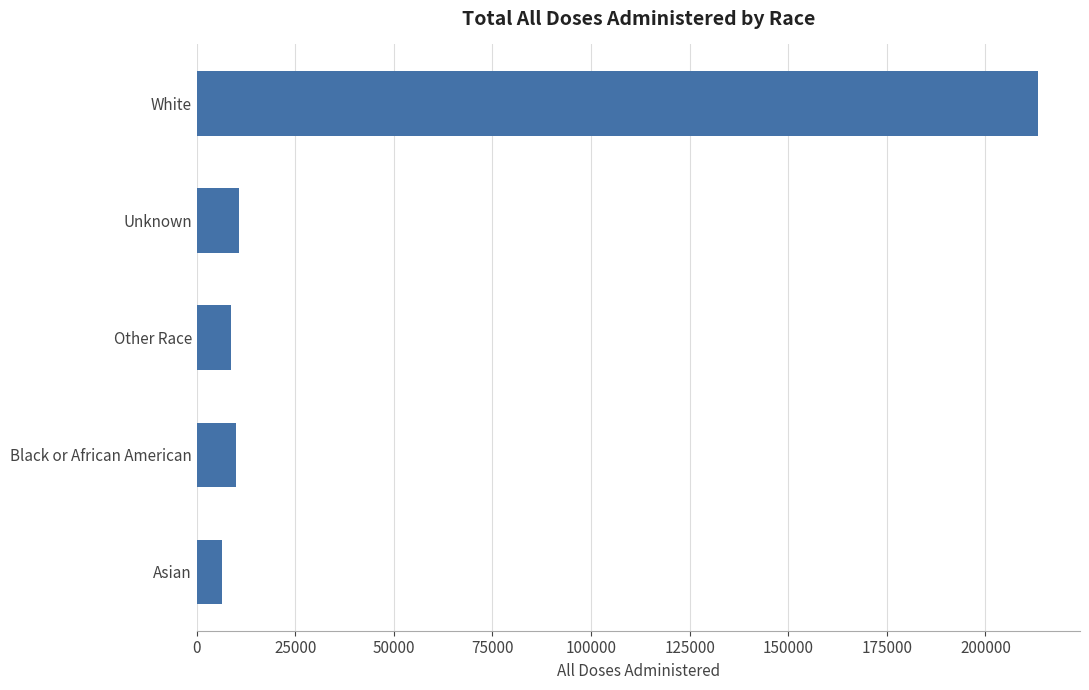

Which label corresponds to the largest value in the chart?

White